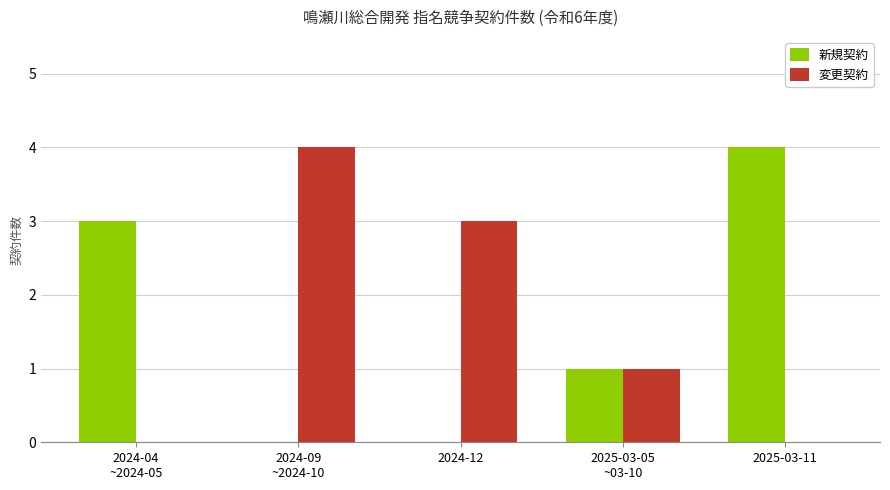

What is the sum of the 新規契約 values at 2025-03-05
~03-10 and 2024-04
~2024-05?

4